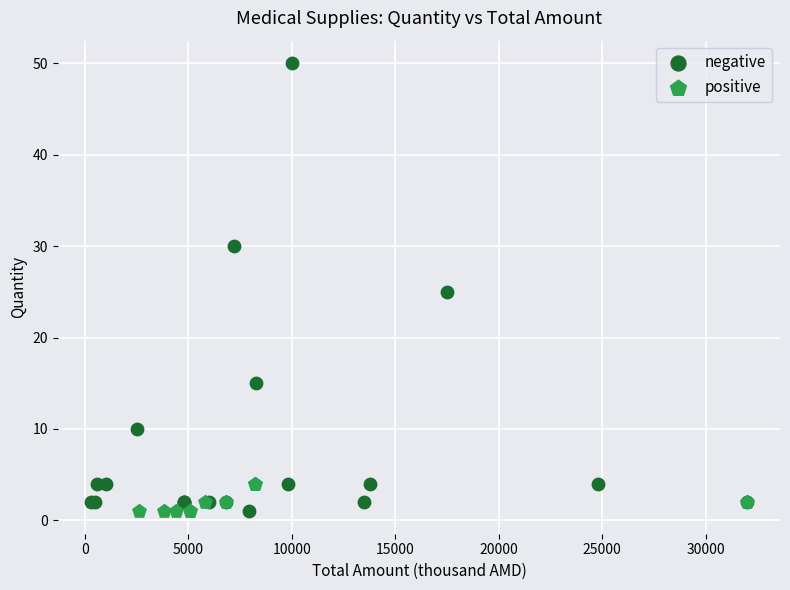

Which series has the largest Y range (max minus min)?

negative